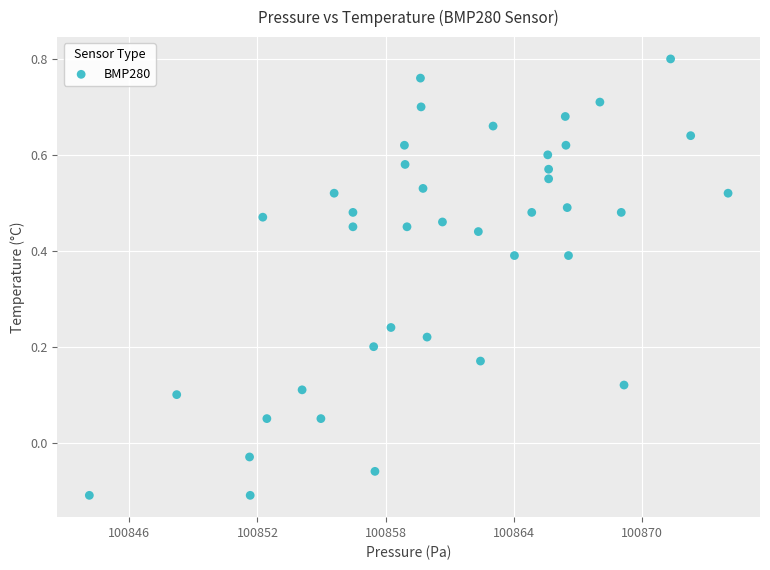

What is the range of X values (max minus min)?

29.9